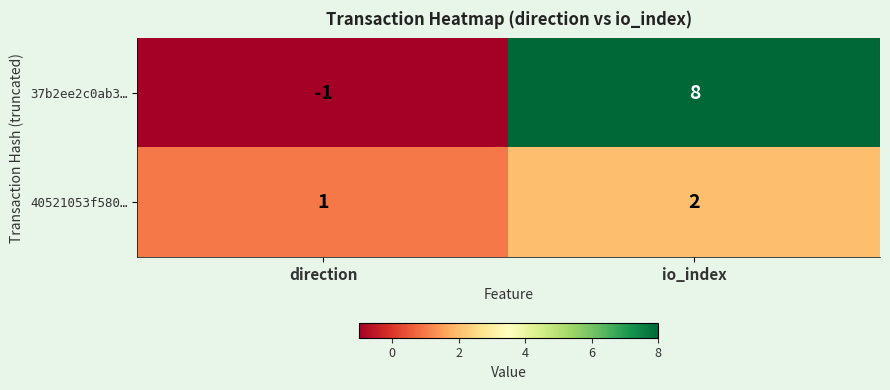

Where is 40521053f580… nearest to the value 1?

direction